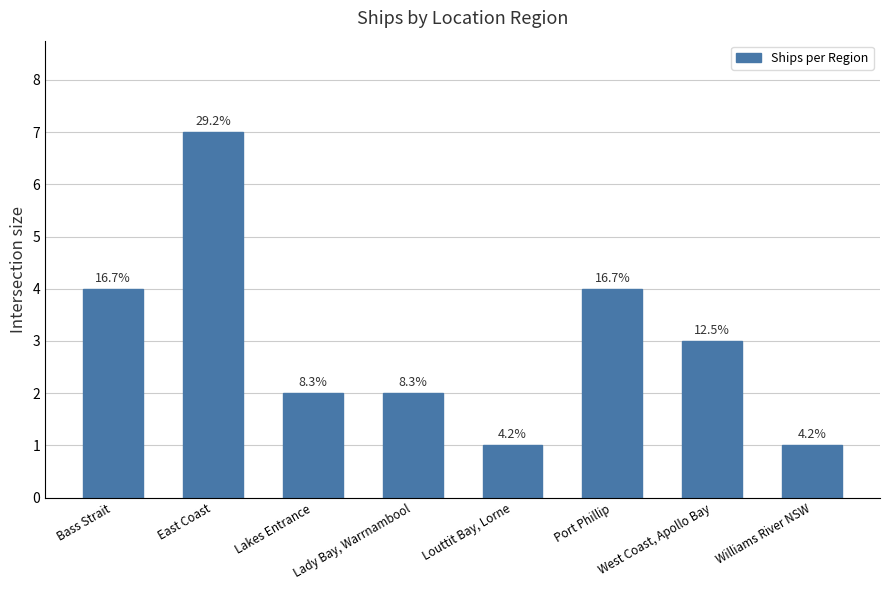

Are the bars horizontal?

No